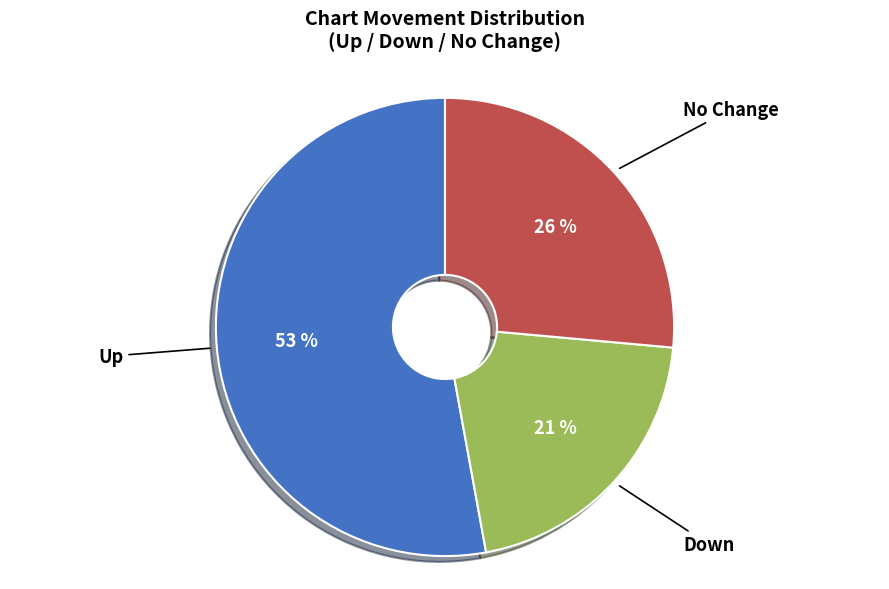

To the nearest percent, what is the difference between the largest and smallest slice percentages?

32%